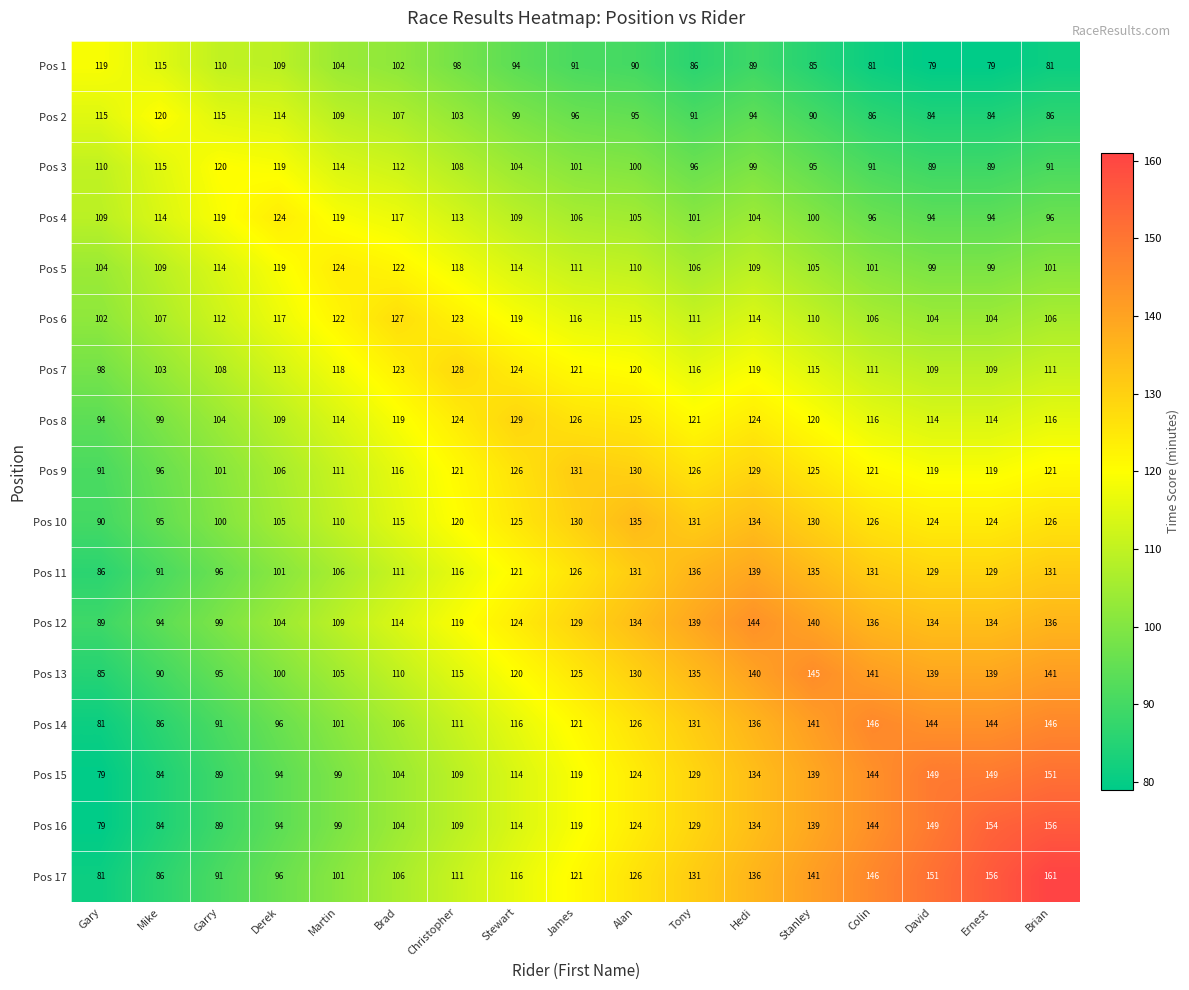

What is the difference between the second highest and minimum values in the Pos 2 series?

31